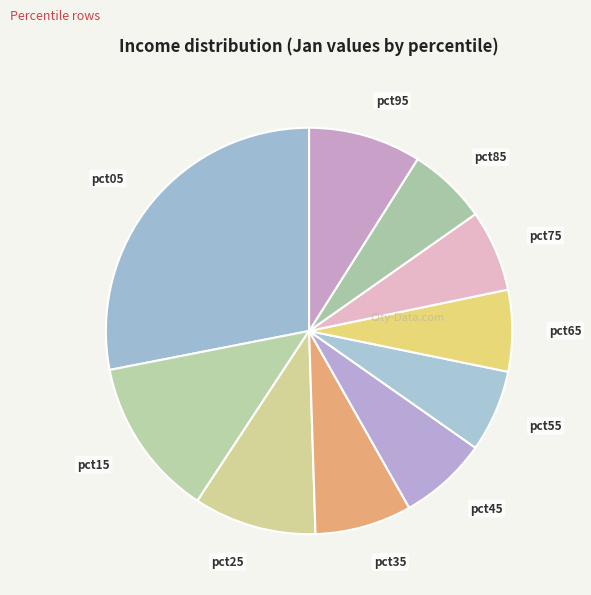

How many slices are in this pie chart?

10